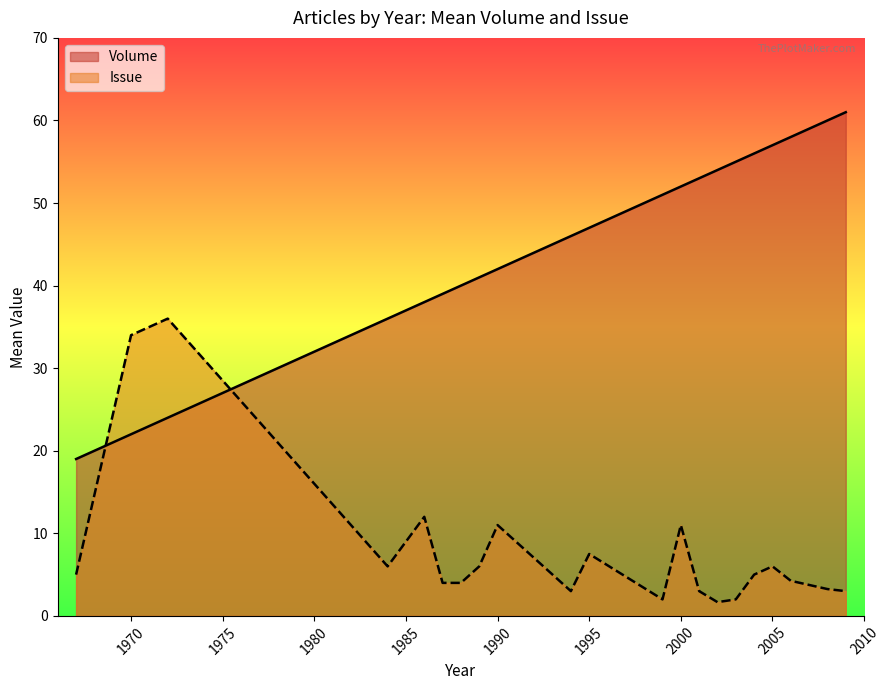

What are all the series names shown in the legend?

Volume, Issue